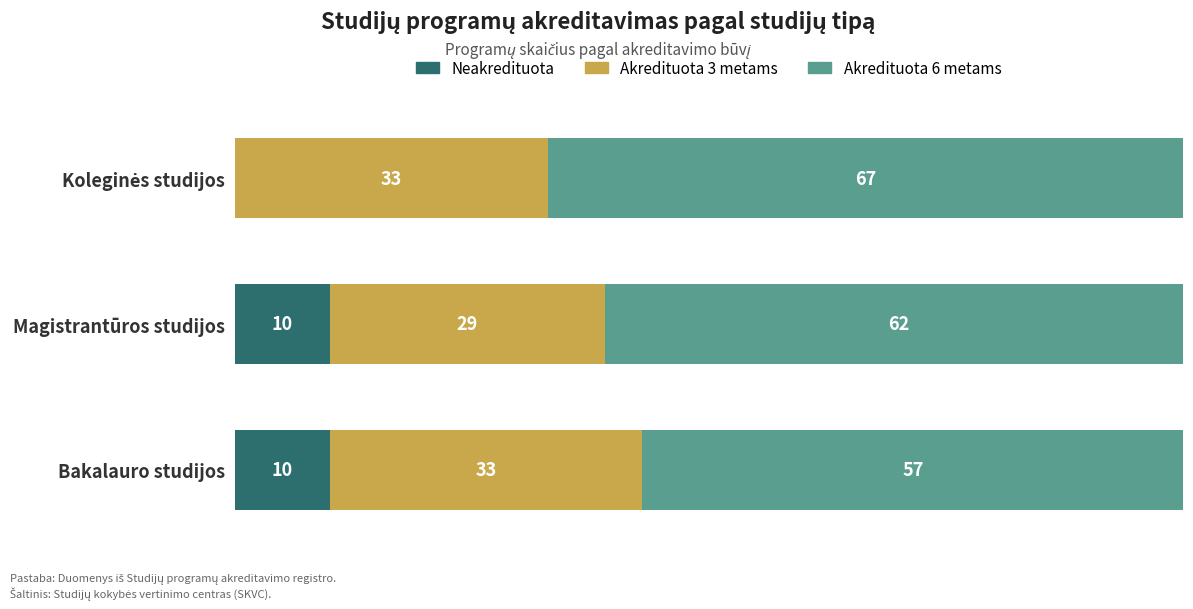

At which category is the sum across all series the highest?

Magistrantūros studijos